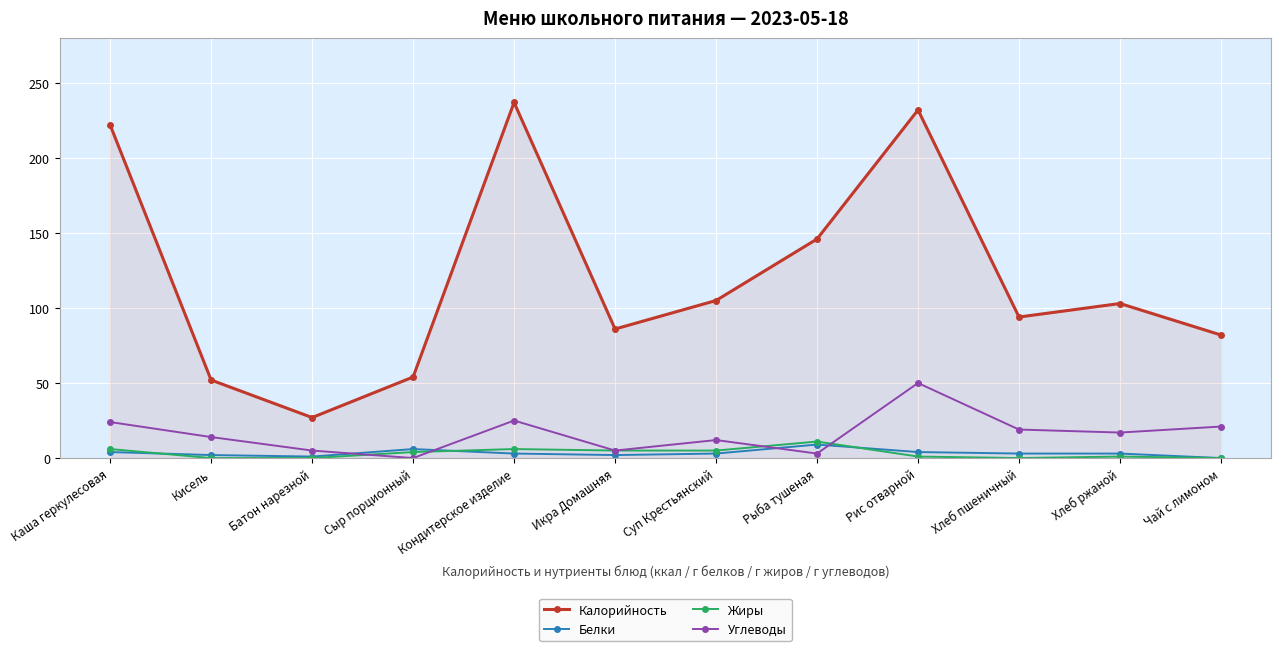

Where is the first local maximum for Углеводы?

Кондитерское изделие